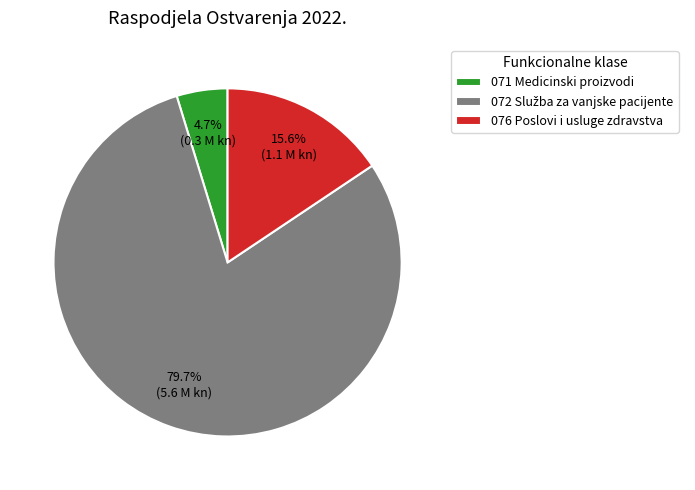

How much of the chart is everything except 076 Poslovi i usluge zdravstva?

84.4%